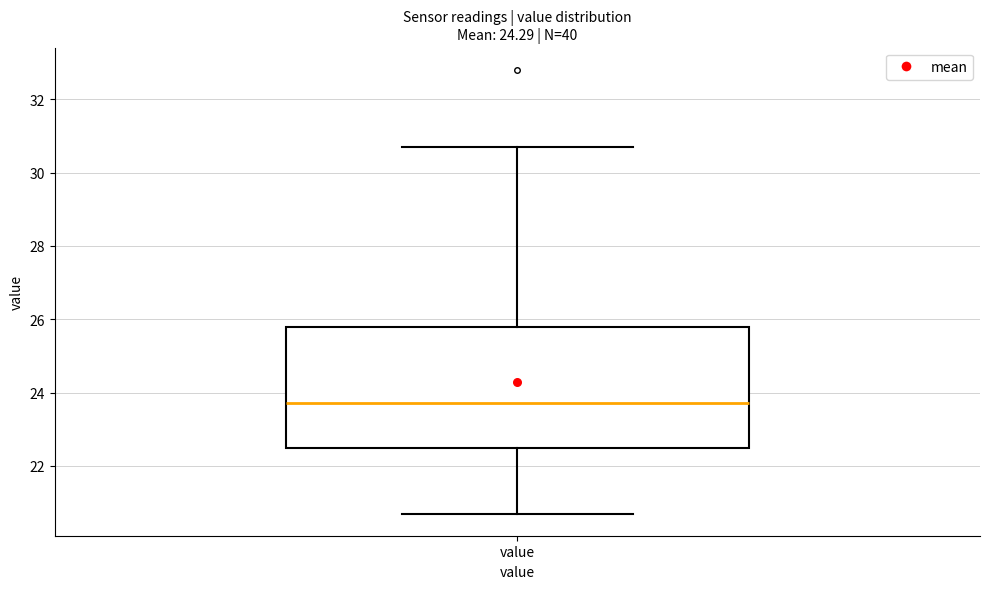

Where is the lower edge of the box for value on the y-axis? The values are not printed on the chart, so give them approximately, as read against the axis.

22.4